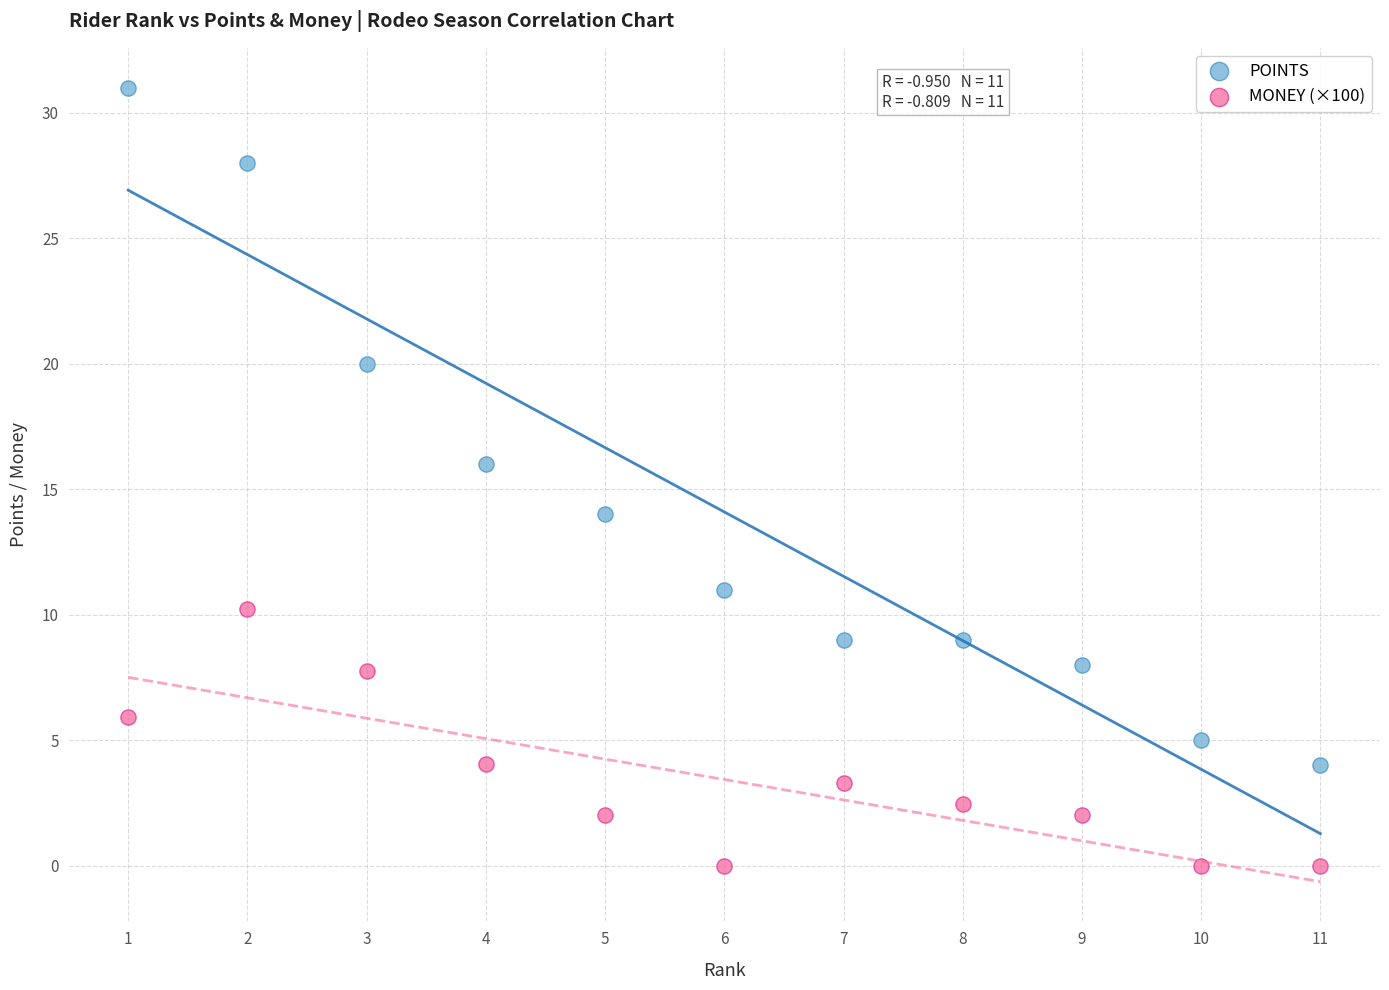

Which series contains the highest Y value?

POINTS